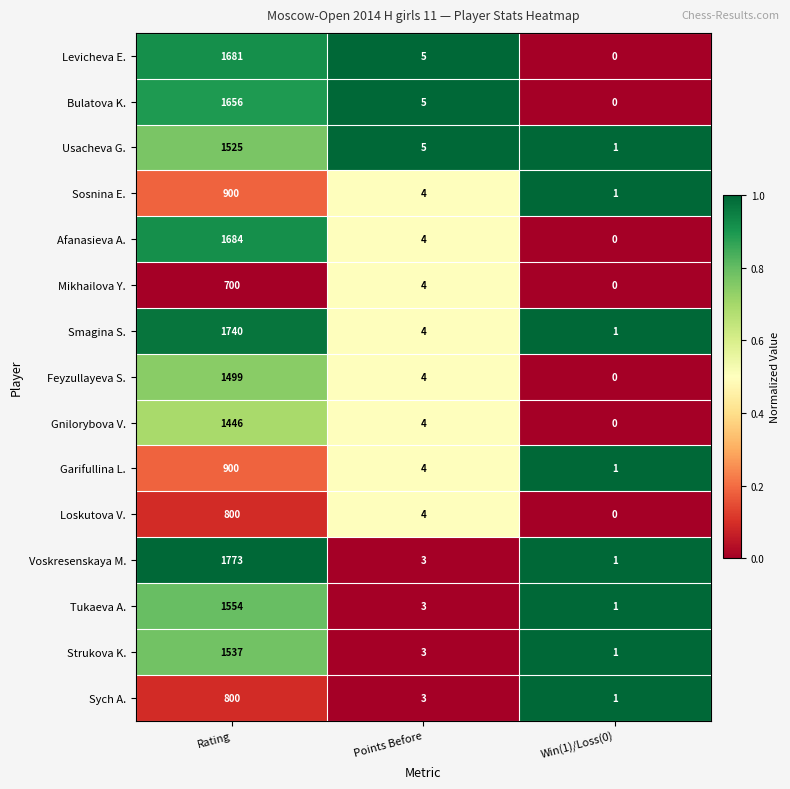

List the labels in order of Sych A. value, smallest first.

Win(1)/Loss(0), Points Before, Rating